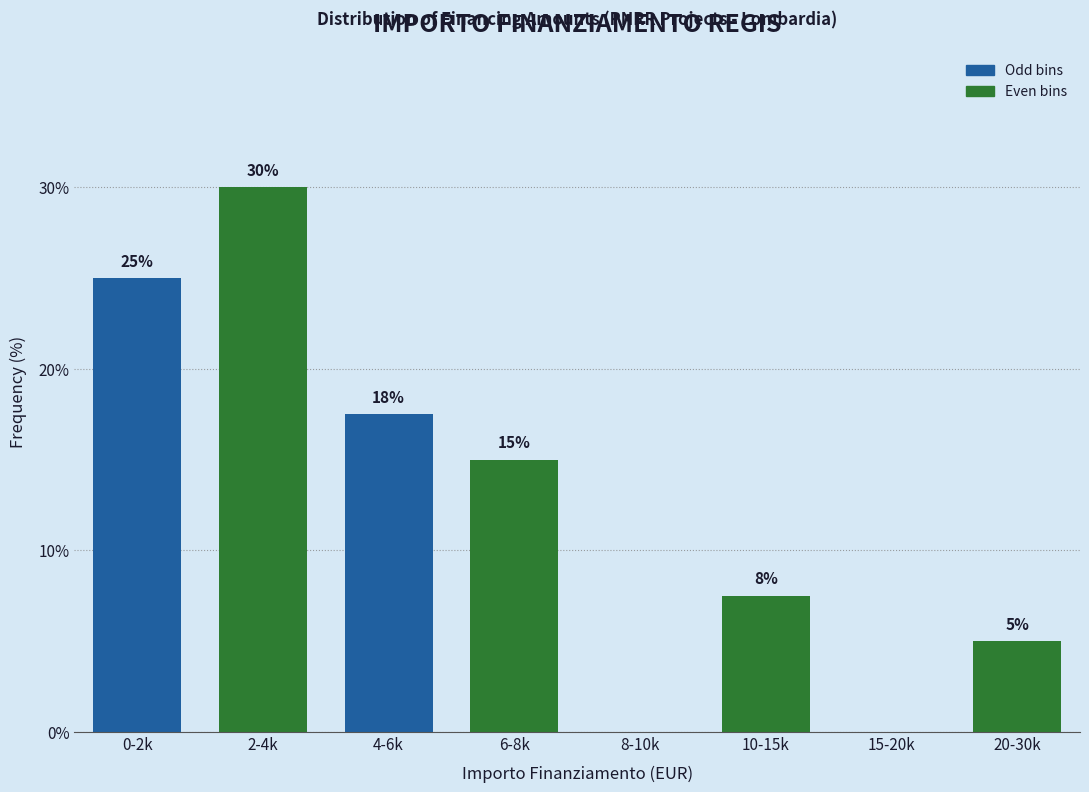

What value does the data have at 0-2k?

25.0